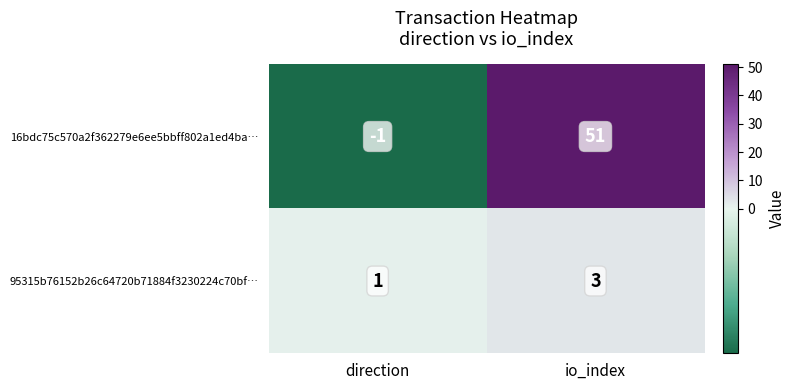

At how many categories does at least one series exceed 41?

1